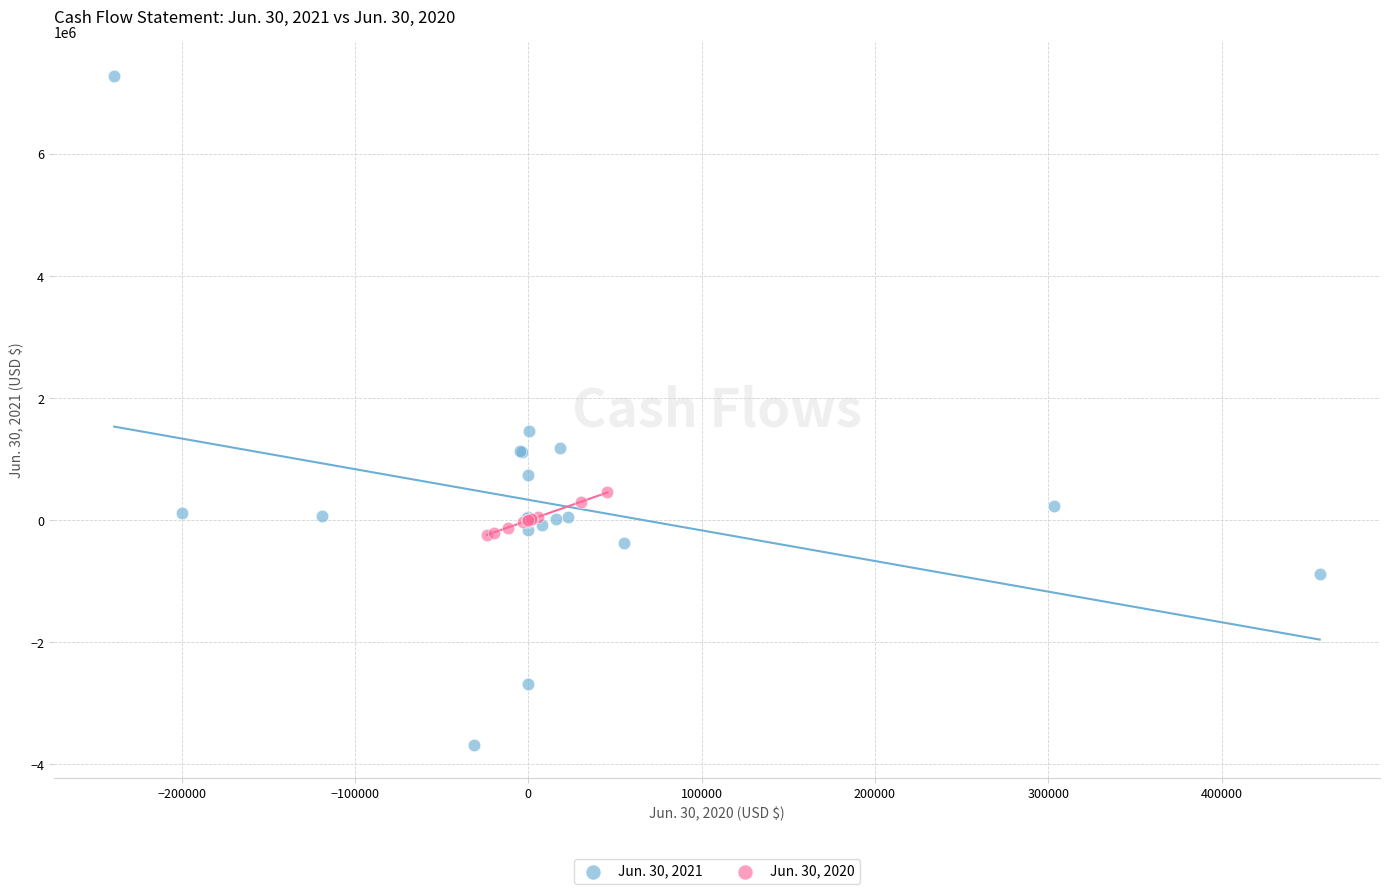

Which series contains the highest Y value?

Jun. 30, 2021